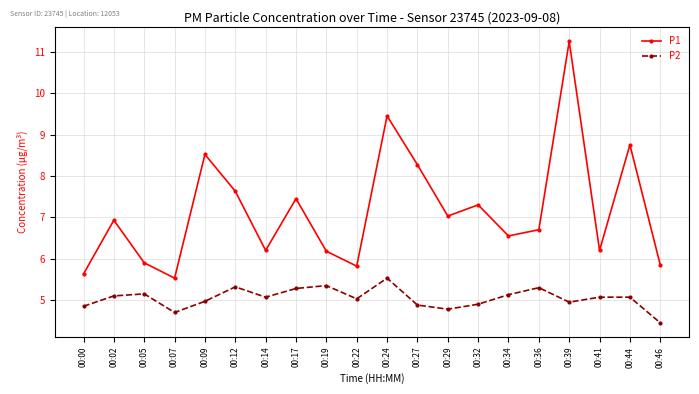

At which label is P2 closest to 4?

00:46